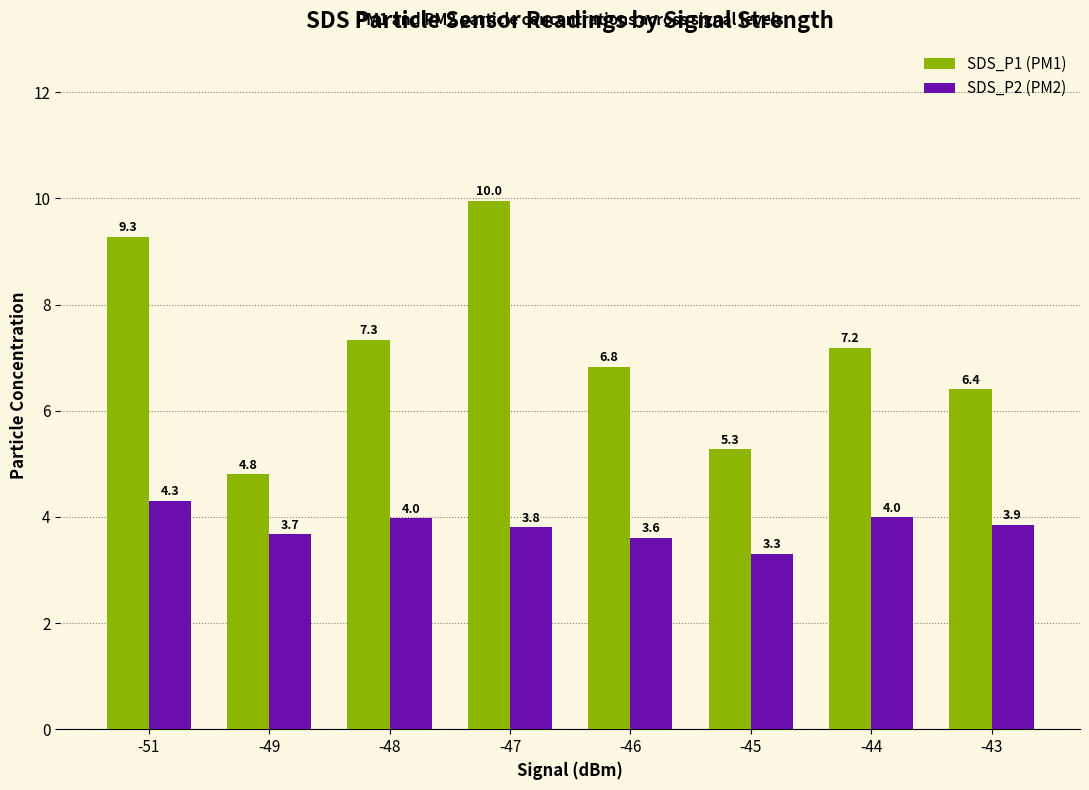

Which series has the largest total across all categories?

SDS_P1 (PM1)